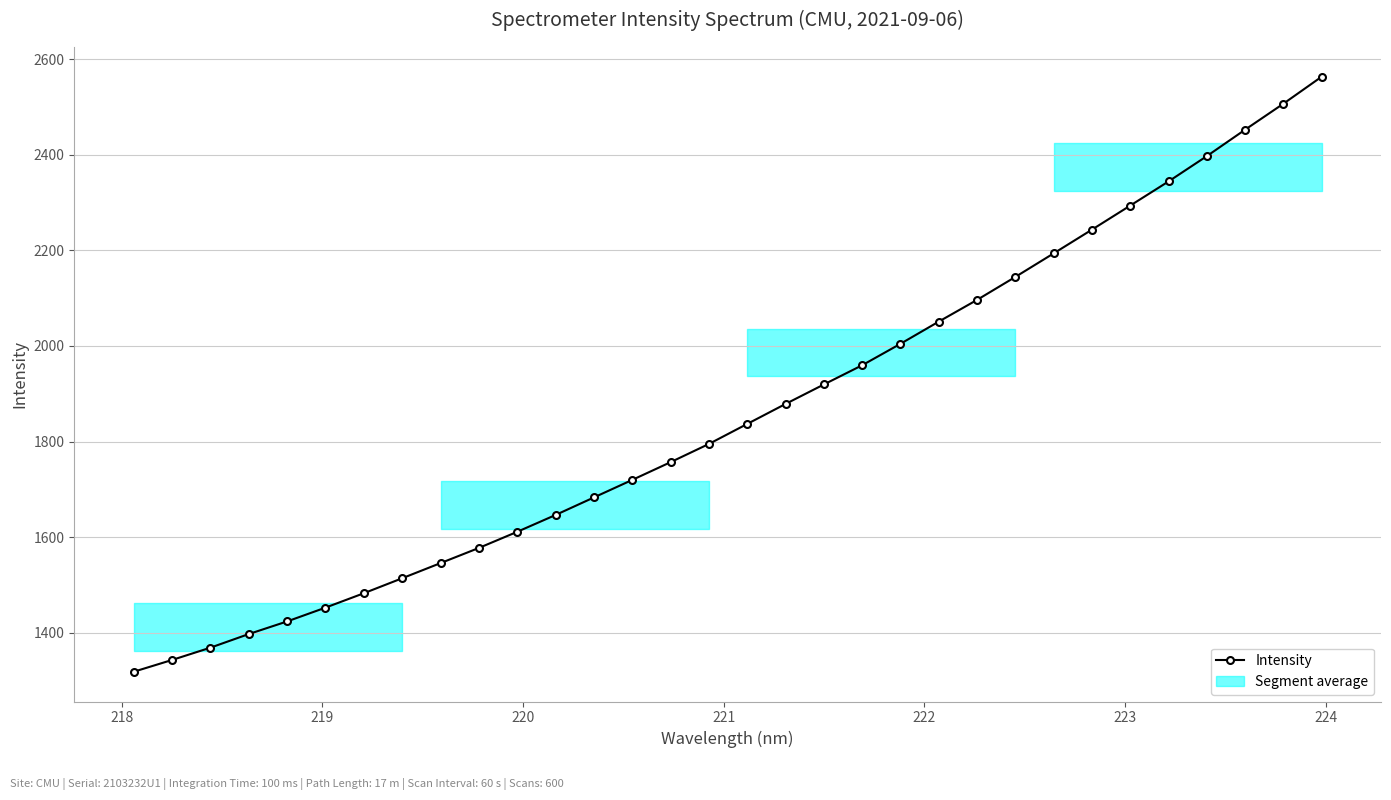

What is the difference between the second highest and minimum values?

1188.6